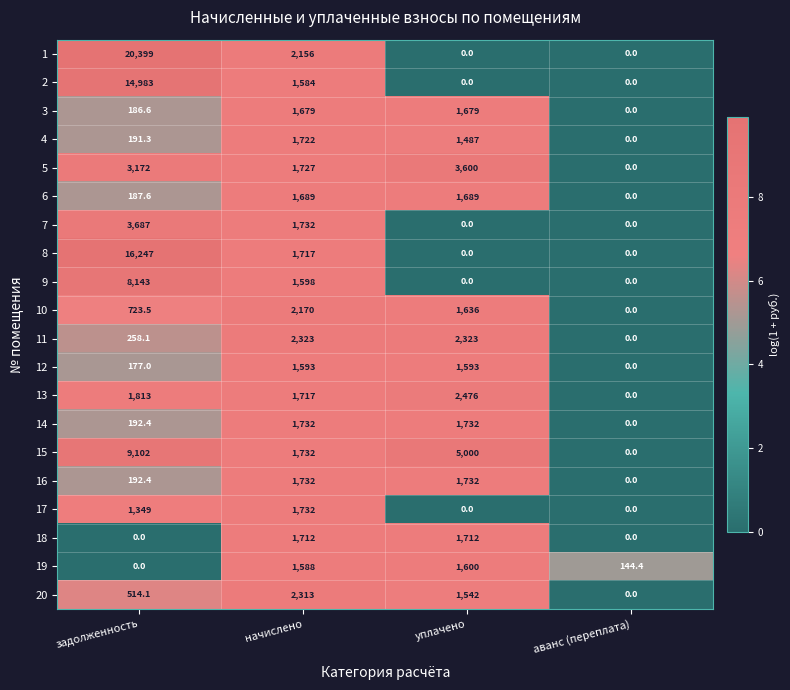

At which label is 20 closest to 1156?

уплачено